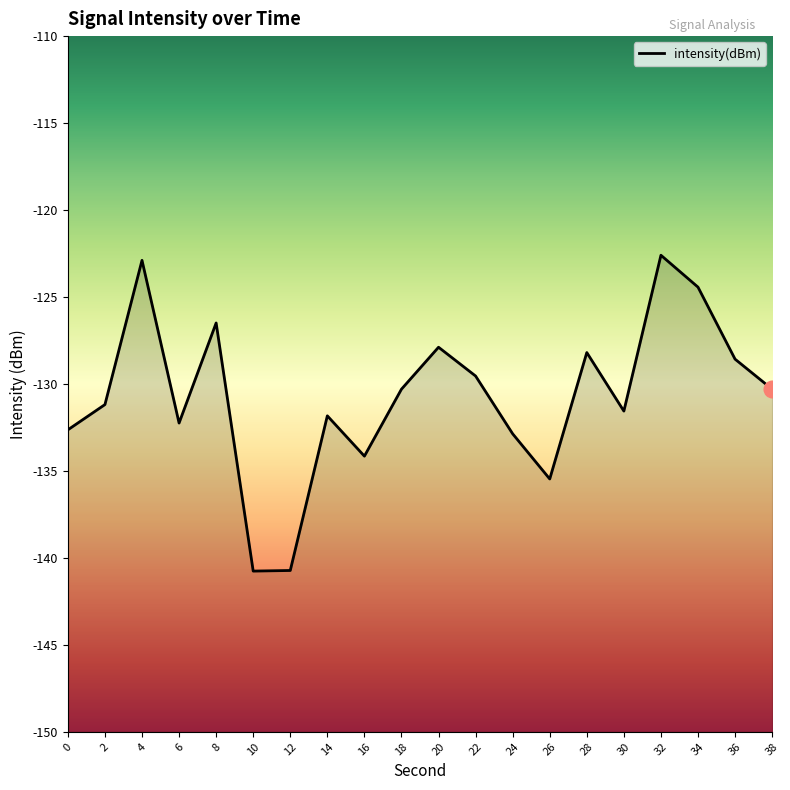

True or false: the data shows -132.9 at 24.

True